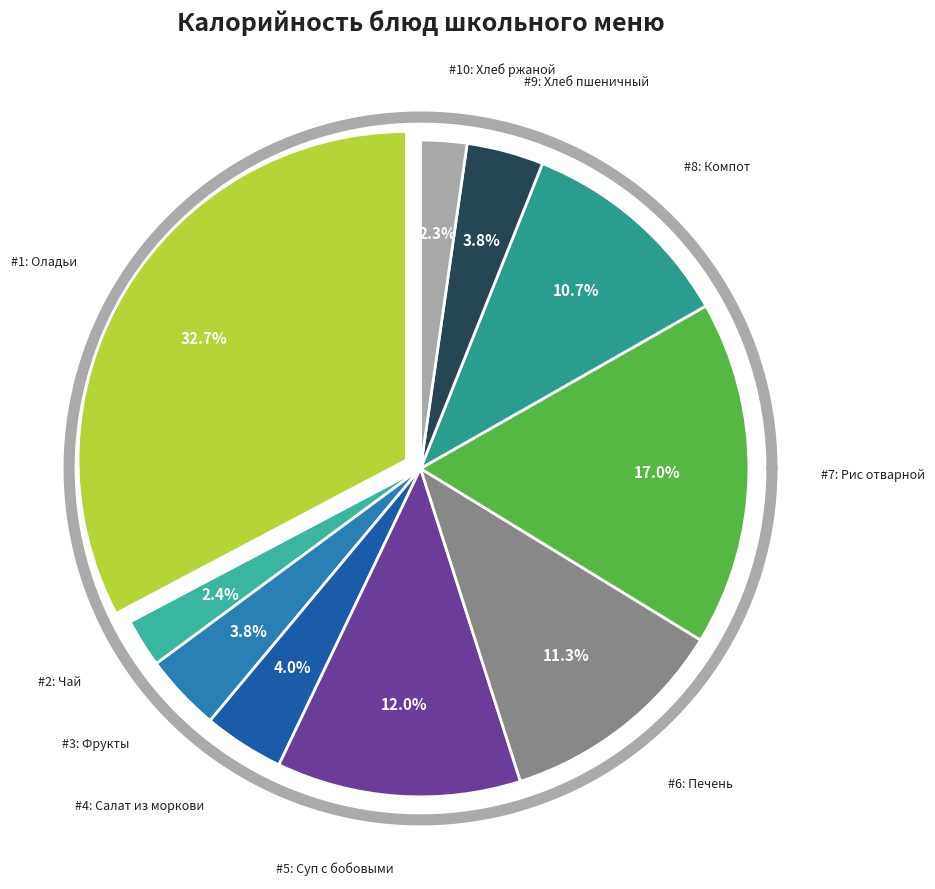

To the nearest percent, what is the combined percentage of Компот из смеси сухофруктов and Хлеб пшеничный (батон)?

14%